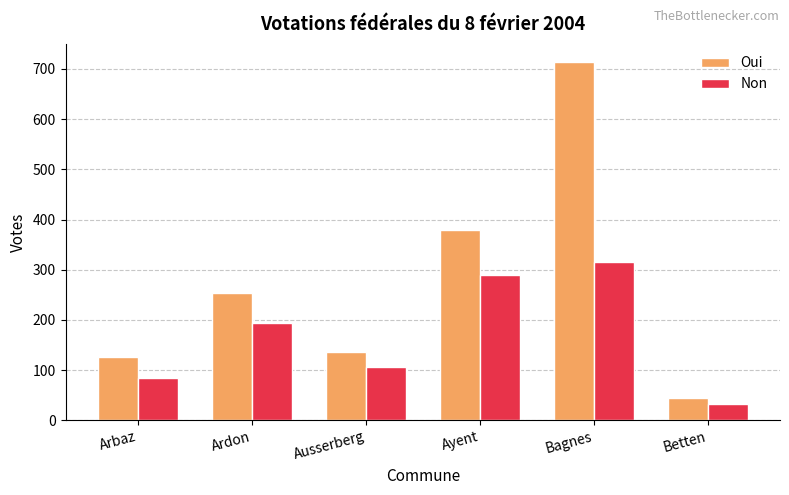

How many distinct data groups are displayed?

2